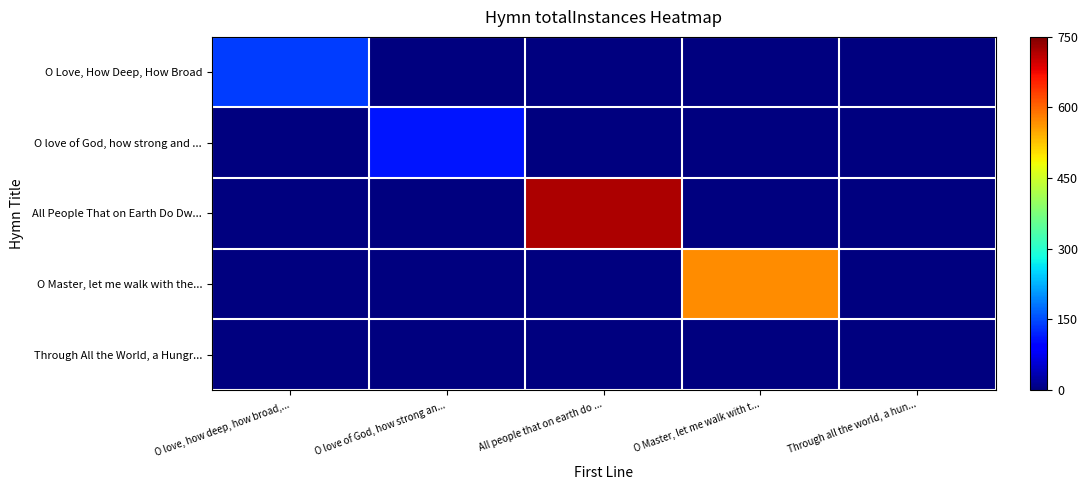

Reading left to right, list all the values displayed in this chart.

O Love, How Deep, How Broad: O love, how deep, how broad,...=139	O love of God, how strong an...=0	All people that on earth do ...=0	O Master, let me walk with t...=0	Through all the world, a hun...=0
O love of God, how strong and ...: O love, how deep, how broad,...=0	O love of God, how strong an...=110	All people that on earth do ...=0	O Master, let me walk with t...=0	Through all the world, a hun...=0
All People That on Earth Do Dw...: O love, how deep, how broad,...=0	O love of God, how strong an...=0	All people that on earth do ...=720	O Master, let me walk with t...=0	Through all the world, a hun...=0
O Master, let me walk with the...: O love, how deep, how broad,...=0	O love of God, how strong an...=0	All people that on earth do ...=0	O Master, let me walk with t...=570	Through all the world, a hun...=0
Through All the World, a Hungr...: O love, how deep, how broad,...=0	O love of God, how strong an...=0	All people that on earth do ...=0	O Master, let me walk with t...=0	Through all the world, a hun...=2